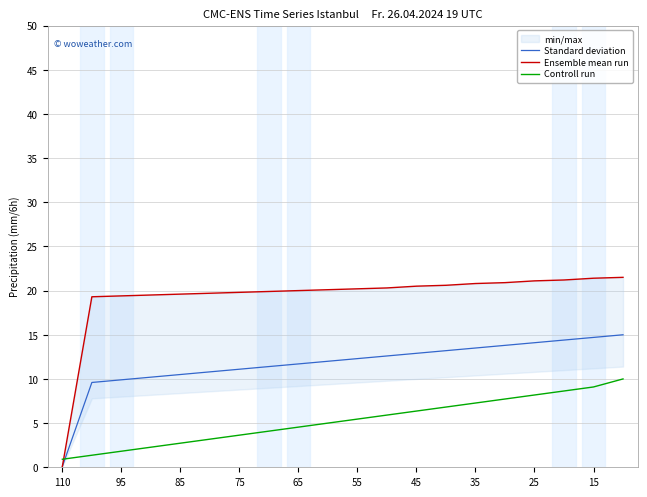

What is the greatest value displayed?

21.5